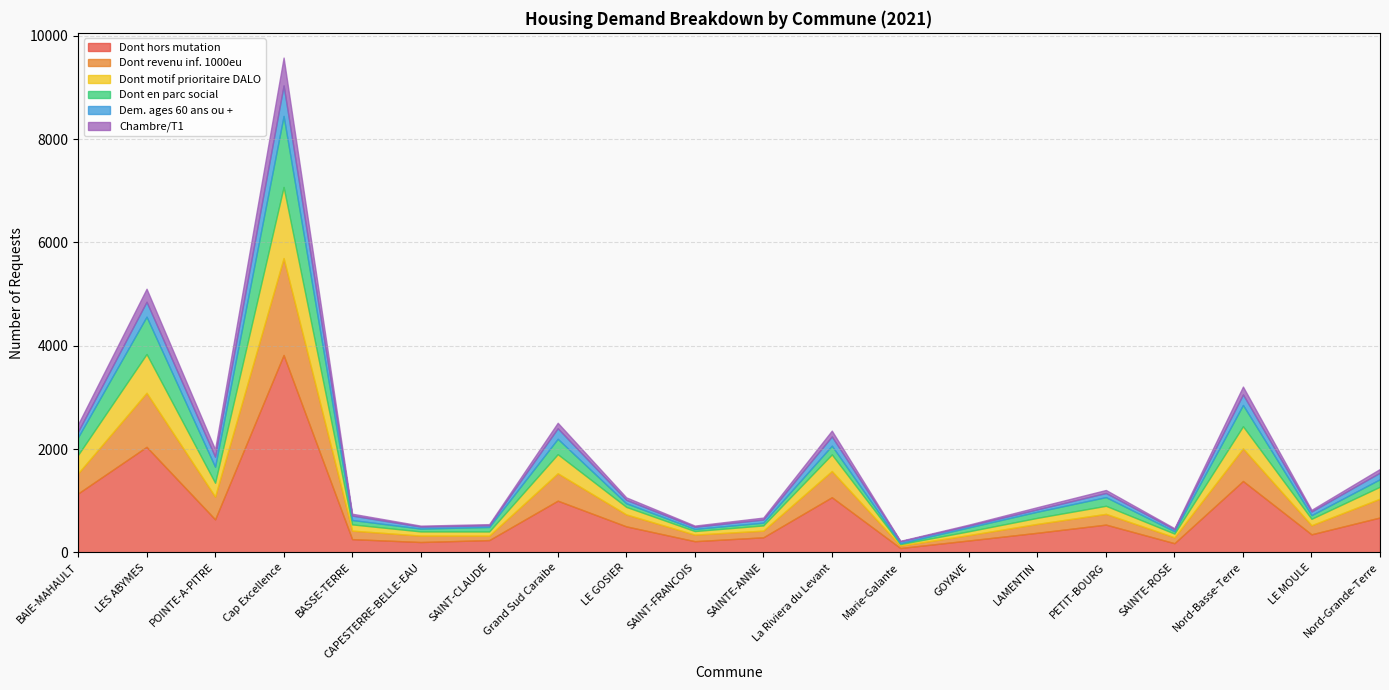

At which category does Dont hors mutation reach its first local peak?

LES ABYMES